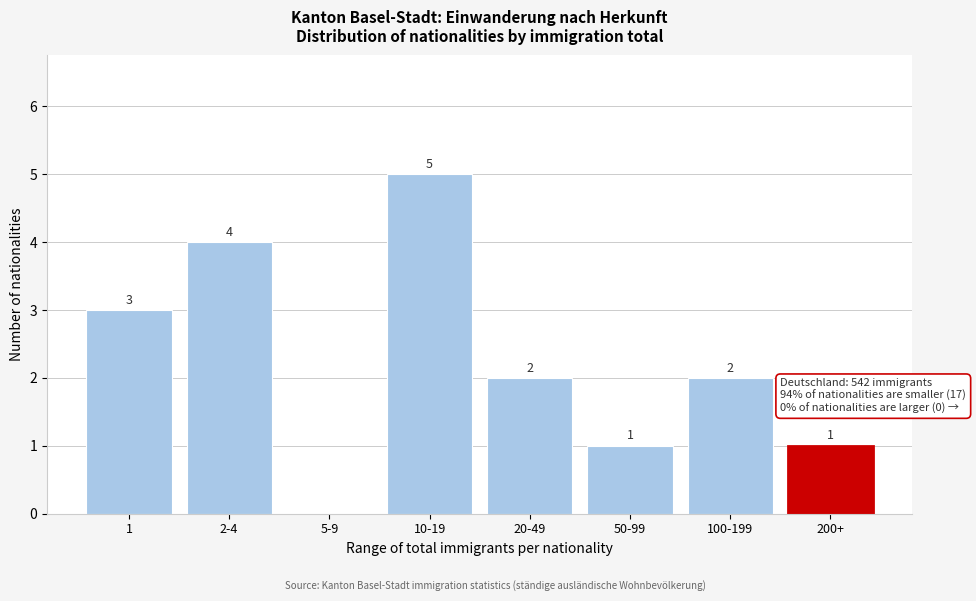

Reading right to left, extract all data points from this chart.

200+=1	100-199=2	50-99=1	20-49=2	10-19=5	5-9=0	2-4=4	1=3